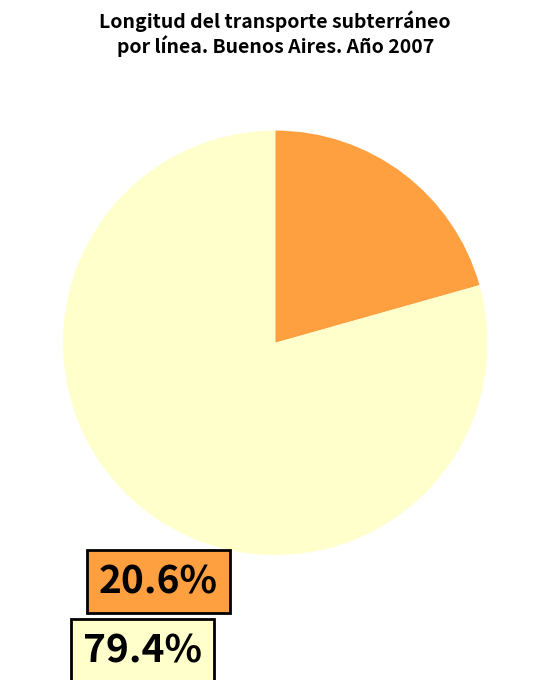

Does any single category account for the majority?

Yes